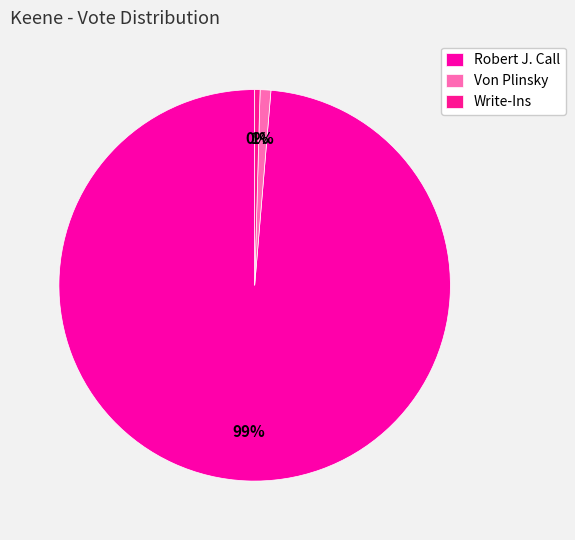

Does Robert J. Call represent more than half of the total?

Yes